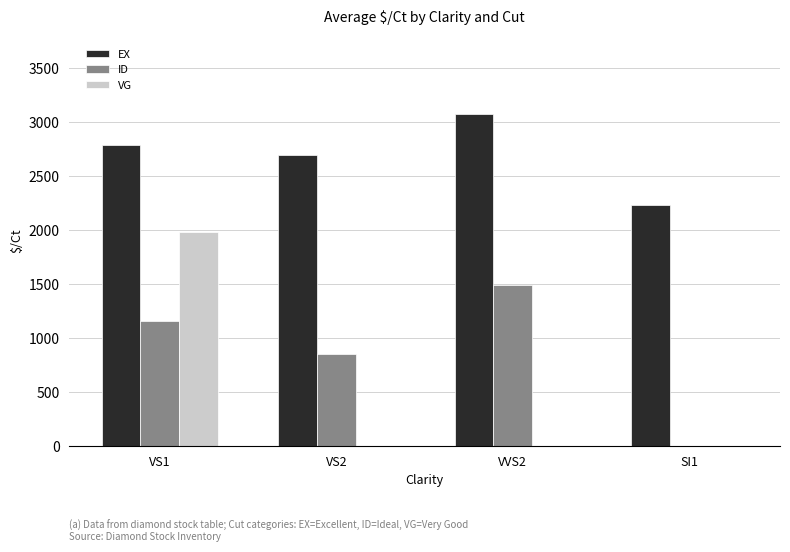

What is the highest value of the EX series?

3068.8